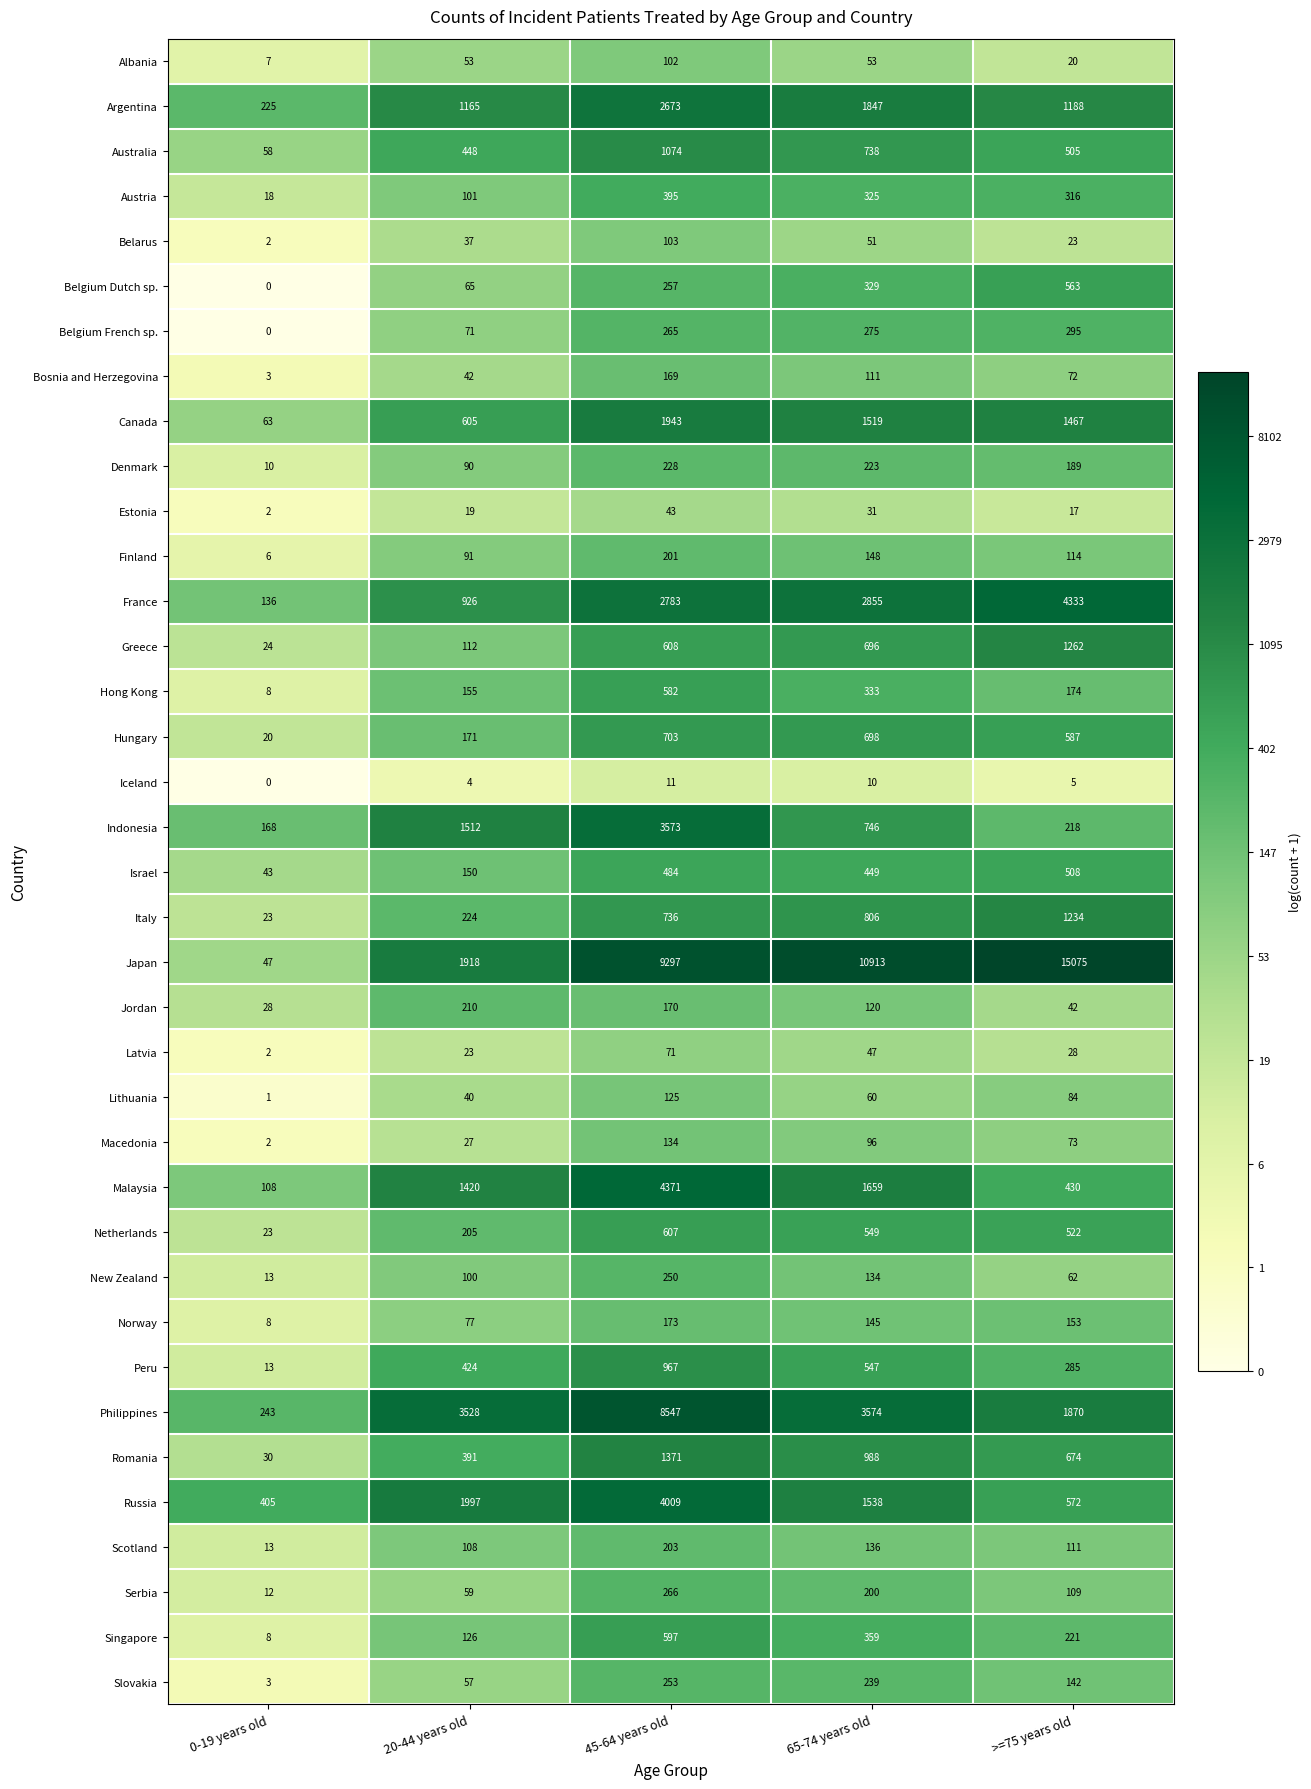

What is the sum of the Hungary values at 0-19 years old and 20-44 years old?

191